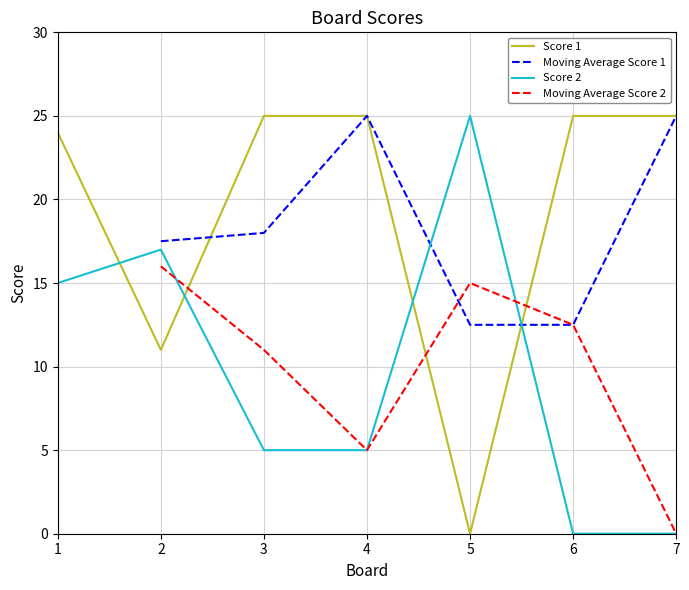

What is the difference between the maximum and minimum values in the Score 1 series?

25